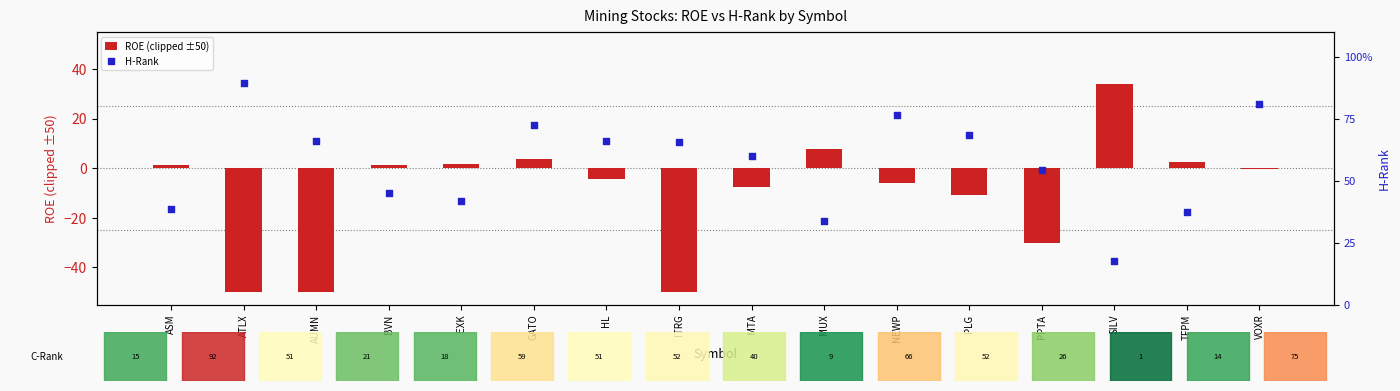

Which series reaches the maximum Y coordinate?

H-Rank